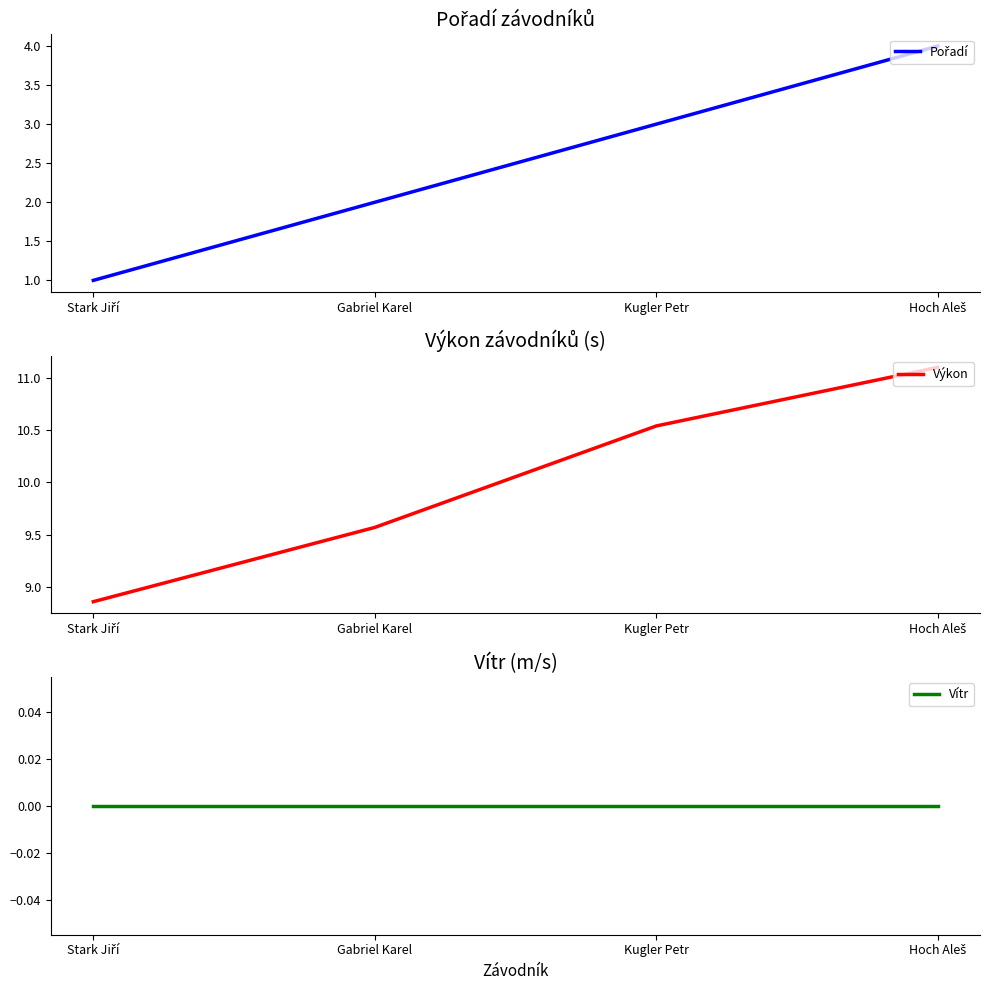

Count the Pořadí values in the range 2 to 4.

3